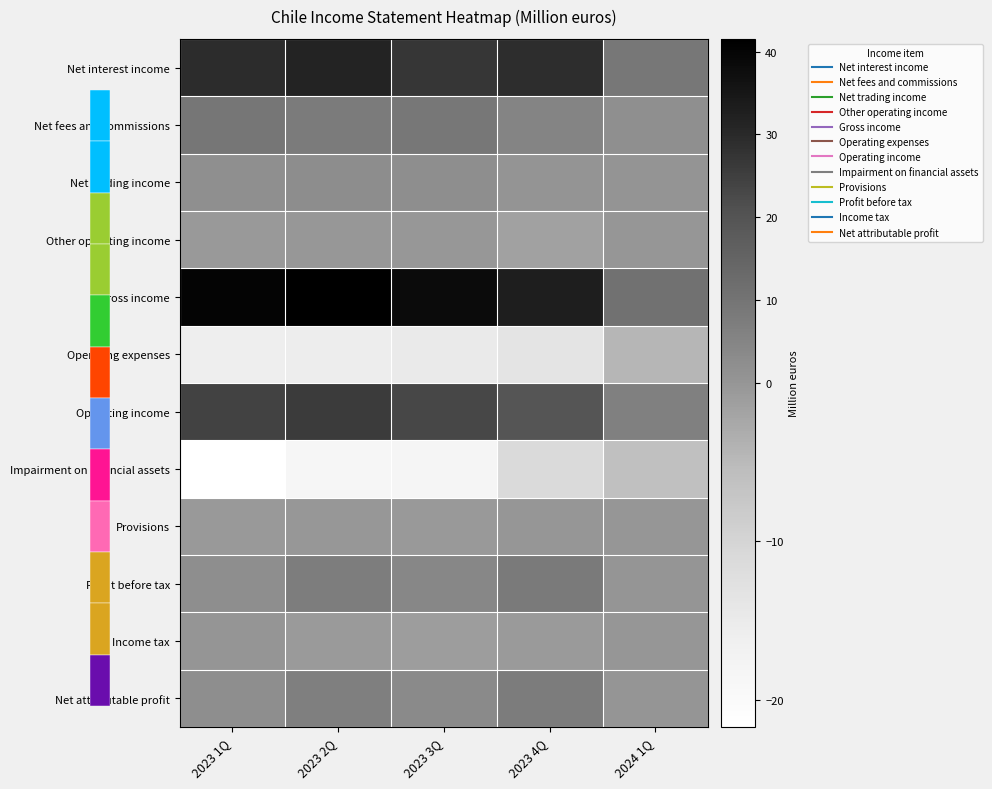

Reading left to right, extract all data points from this chart.

Net interest income: 2023 1Q=29.4	2023 2Q=31.4	2023 3Q=27.2	2023 4Q=29.0	2024 1Q=8.8
Net fees and commissions: 2023 1Q=9.2	2023 2Q=8.0	2023 3Q=8.9	2023 4Q=5.1	2024 1Q=1.7
Net trading income: 2023 1Q=1.9	2023 2Q=2.4	2023 3Q=2.2	2023 4Q=0.5	2024 1Q=0.4
Other operating income: 2023 1Q=-0.4	2023 2Q=-0.3	2023 3Q=-0.3	2023 4Q=-1.6	2024 1Q=-0.2
Gross income: 2023 1Q=40.1	2023 2Q=41.5	2023 3Q=38.1	2023 4Q=33.0	2024 1Q=10.8
Operating expenses: 2023 1Q=-15.8	2023 2Q=-15.7	2023 3Q=-14.8	2023 4Q=-13.5	2024 1Q=-4.5
Operating income: 2023 1Q=24.2	2023 2Q=25.9	2023 3Q=23.2	2023 4Q=19.5	2024 1Q=6.3
Impairment on financial assets: 2023 1Q=-21.7	2023 2Q=-18.4	2023 3Q=-18.3	2023 4Q=-11.2	2024 1Q=-6.0
Provisions: 2023 1Q=-0.4	2023 2Q=-0.2	2023 3Q=-0.5	2023 4Q=-0.1	2024 1Q=-0.2
Profit before tax: 2023 1Q=2.1	2023 2Q=7.3	2023 3Q=4.5	2023 4Q=8.2	2024 1Q=0.1
Income tax: 2023 1Q=0.1	2023 2Q=-0.7	2023 3Q=-1.1	2023 4Q=-0.6	2024 1Q=-0.1
Net attributable profit: 2023 1Q=2.2	2023 2Q=6.6	2023 3Q=3.4	2023 4Q=7.6	2024 1Q=0.0